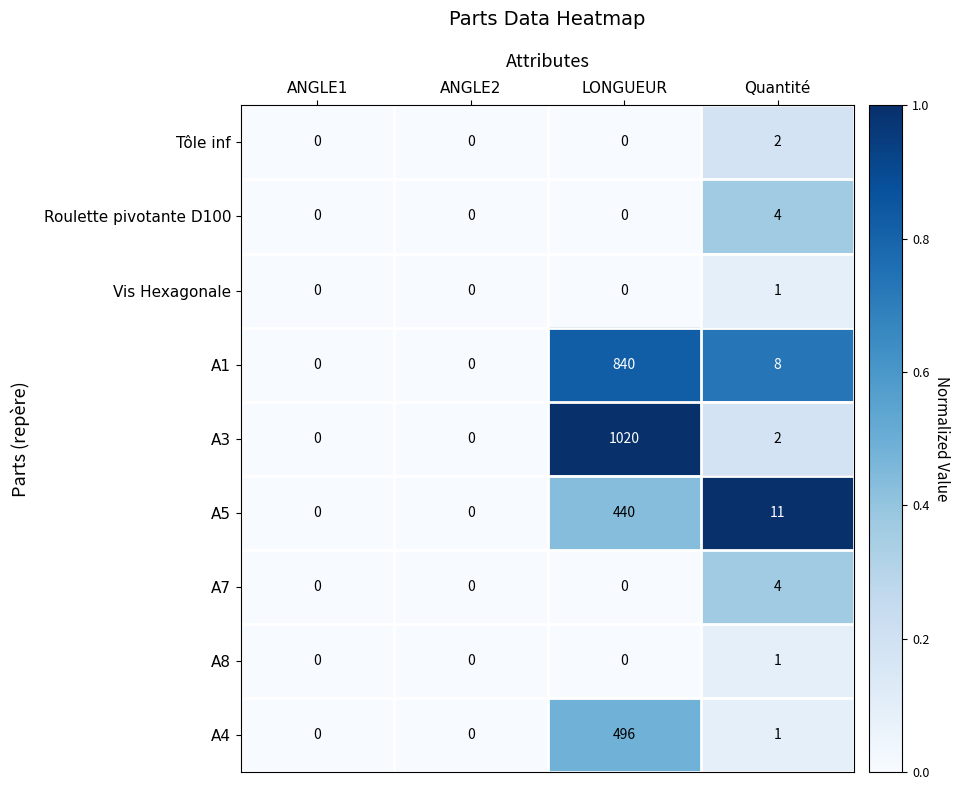

The value of A8 at ANGLE1 is 0. True or false?

True